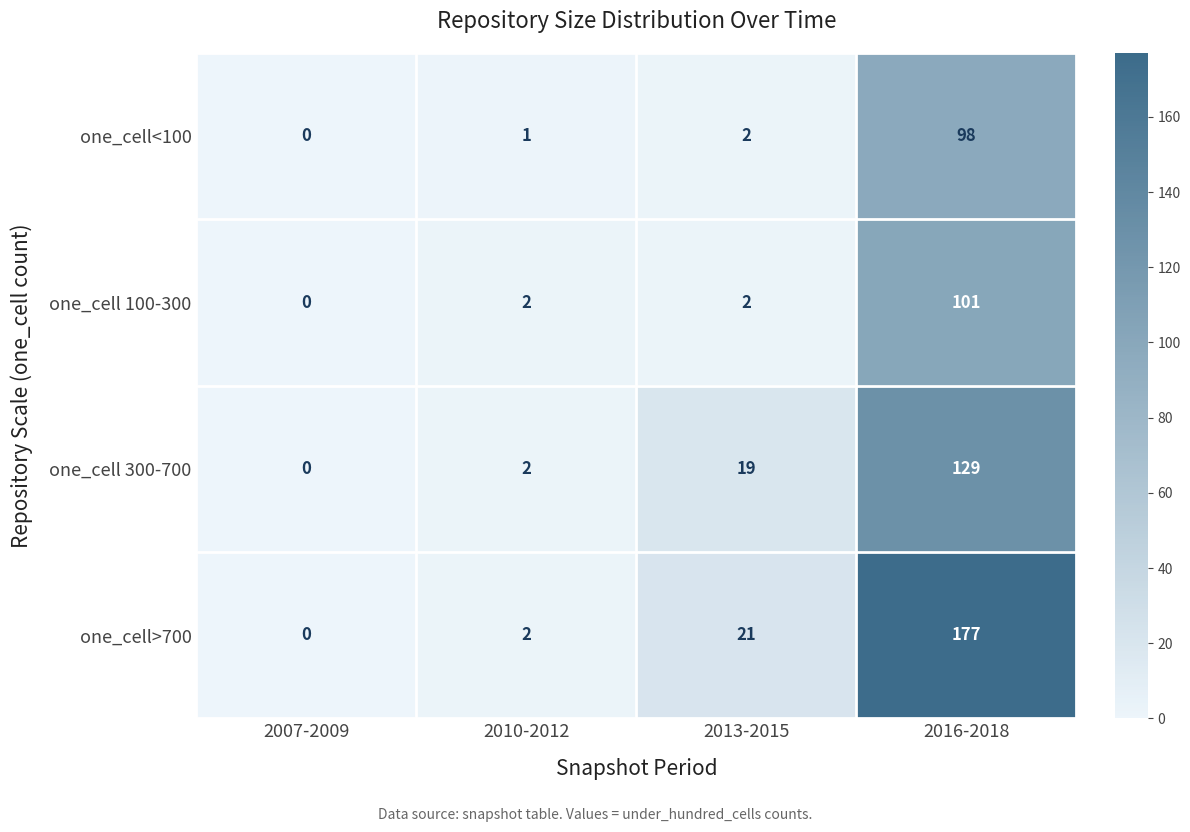

What is the average value of the one_cell<100 series?

25